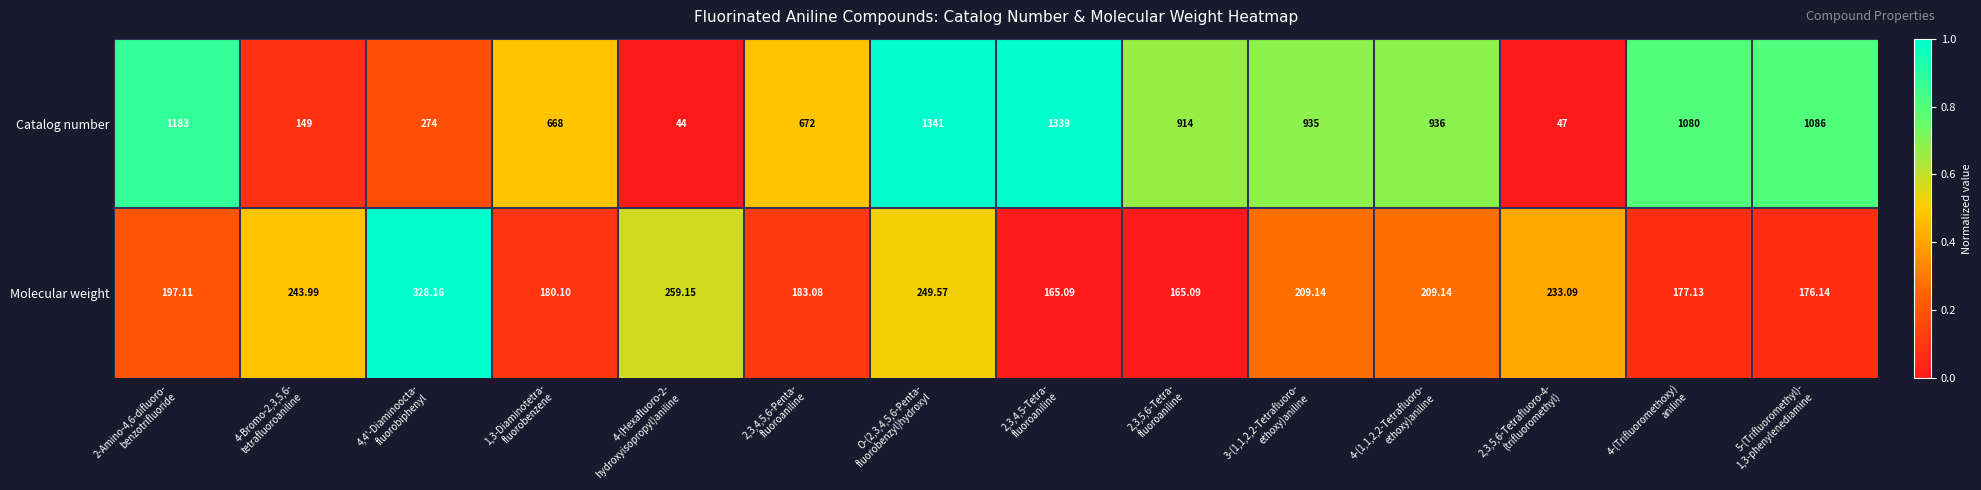

Which series has the widest spread of values?

Catalog number